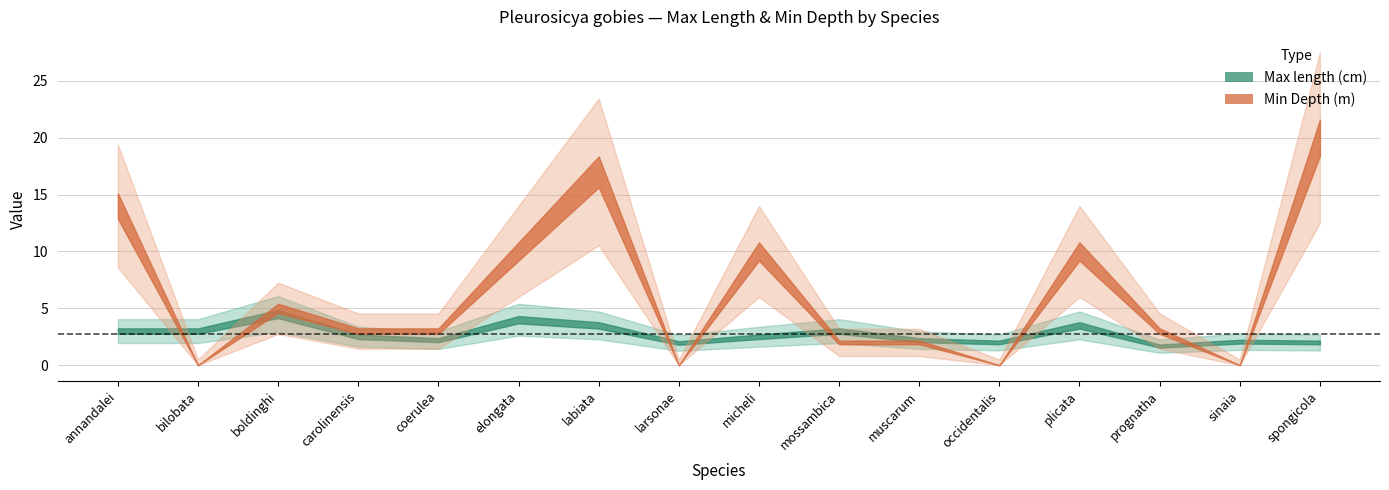

Where do Min Depth and Max length first cross each other?

annandalei and bilobata